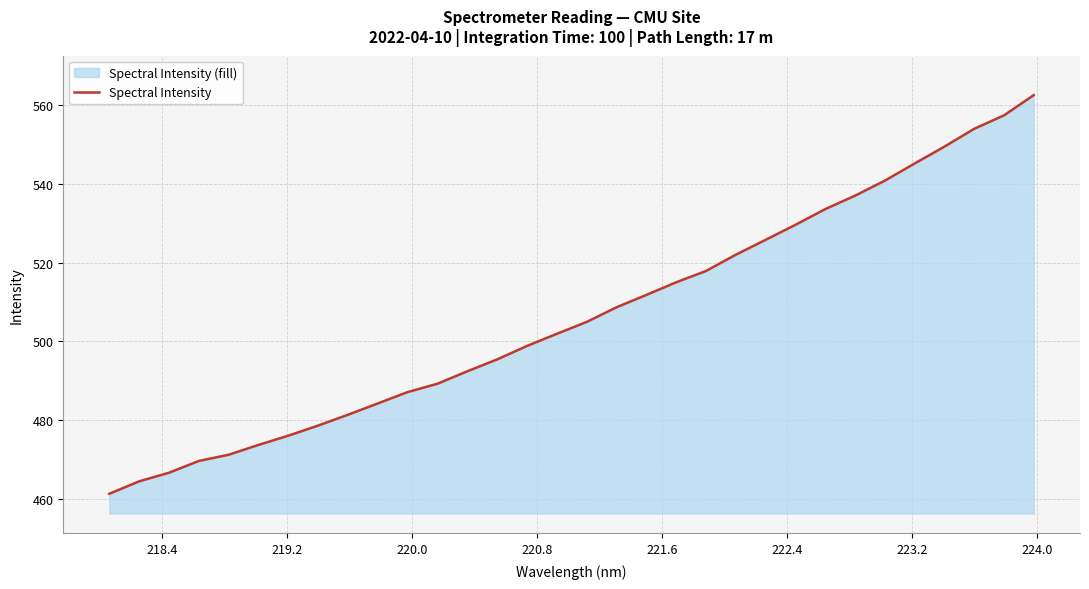

How many data points does each series have?

32